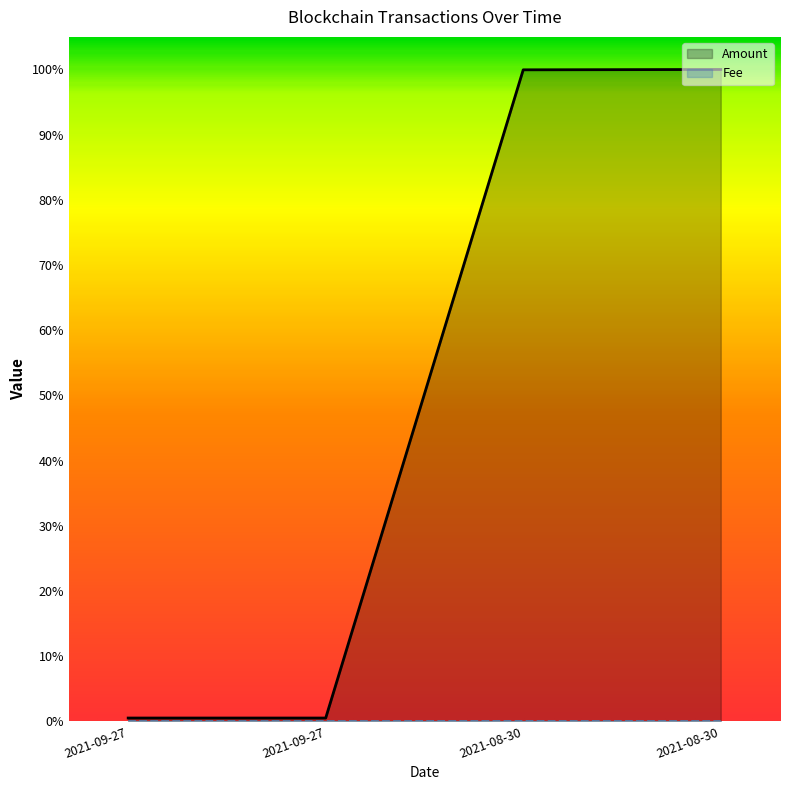

Does the chart display data point markers on the line(s)?

No